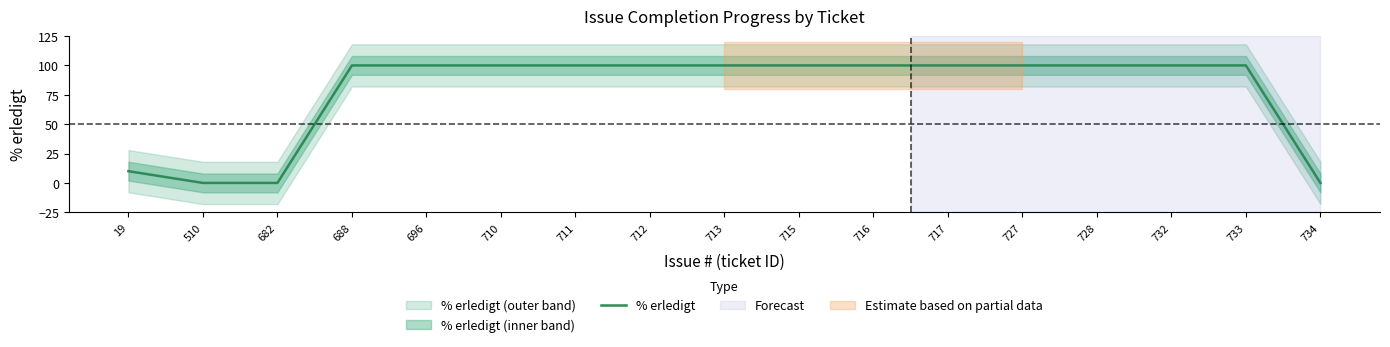

Reading left to right, what are all the values shown in this chart?

19=10	510=0	682=0	688=100	696=100	710=100	711=100	712=100	713=100	715=100	716=100	717=100	727=100	728=100	732=100	733=100	734=0